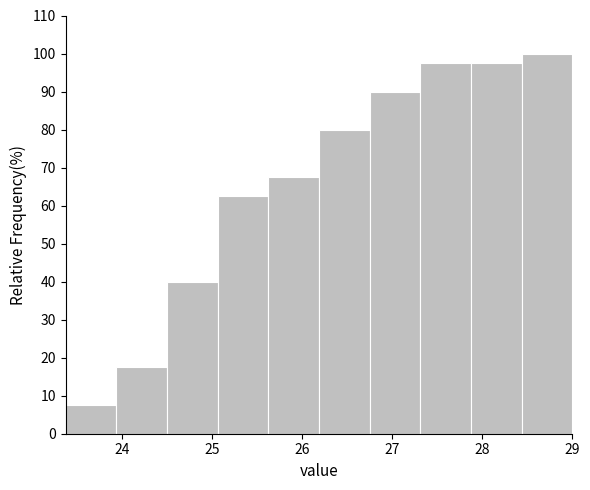

Reading left to right, list every bar in this chart as the range it spans on the x-axis followed by its height. Neither the bar edges nor the heights are printed on the chart, so give them approximately, as read against the axes.

23.4 to 23.9: 8
23.9 to 24.5: 18
24.5 to 25.1: 40
25.1 to 25.6: 63
25.6 to 26.2: 68
26.2 to 26.7: 80
26.7 to 27.3: 90
27.3 to 27.9: 98
27.9 to 28.4: 98
28.4 to 29.0: 100